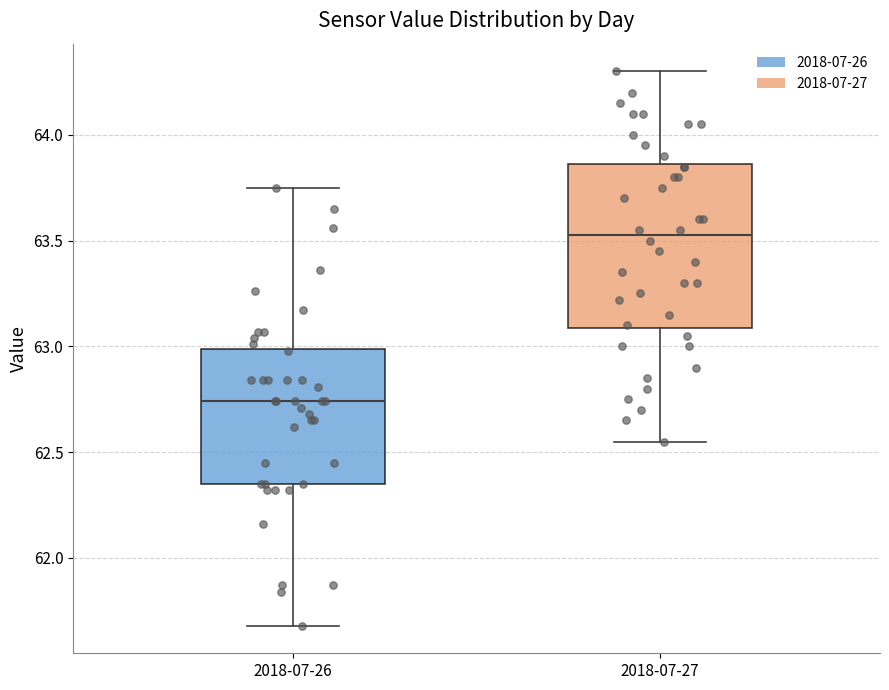

Comparing the boxes themselves (not the whiskers), which one is the tallest?

2018-07-27